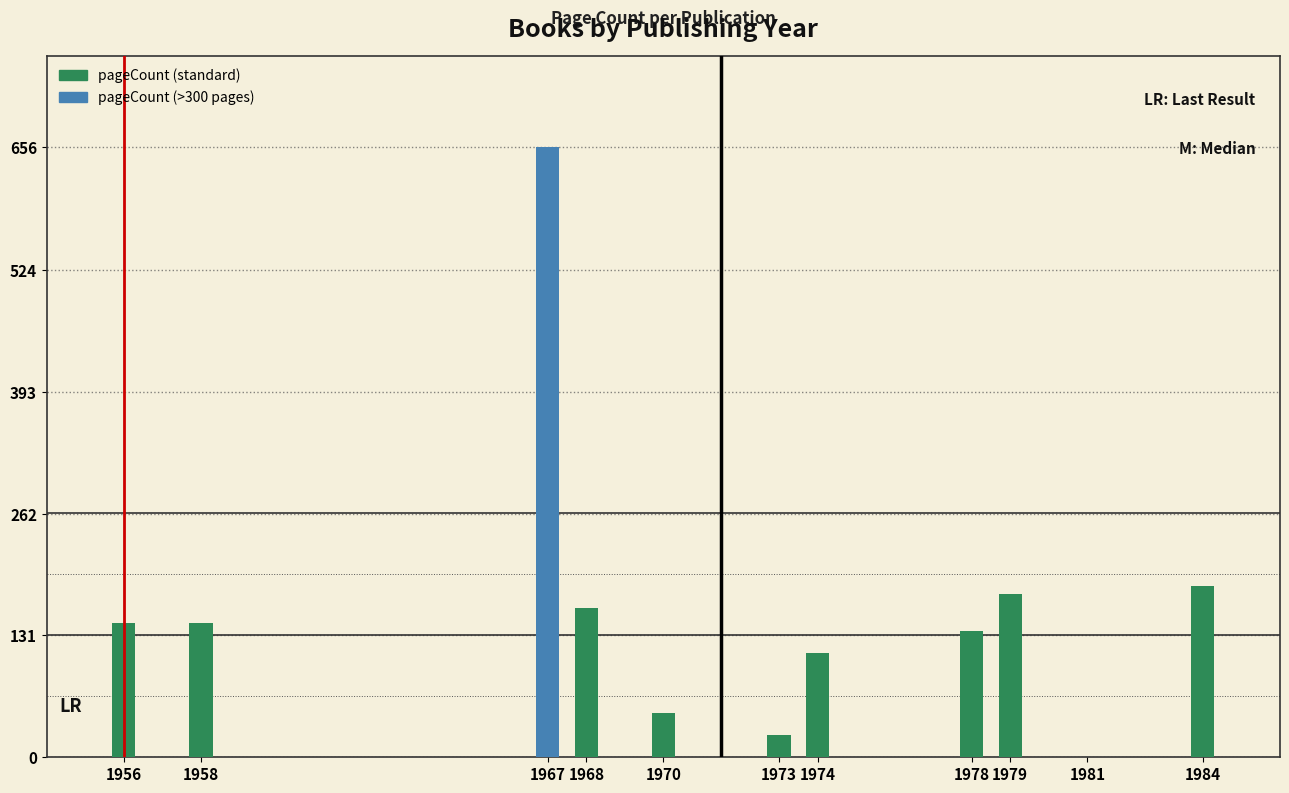

At which label is the value closest to 328?

1984